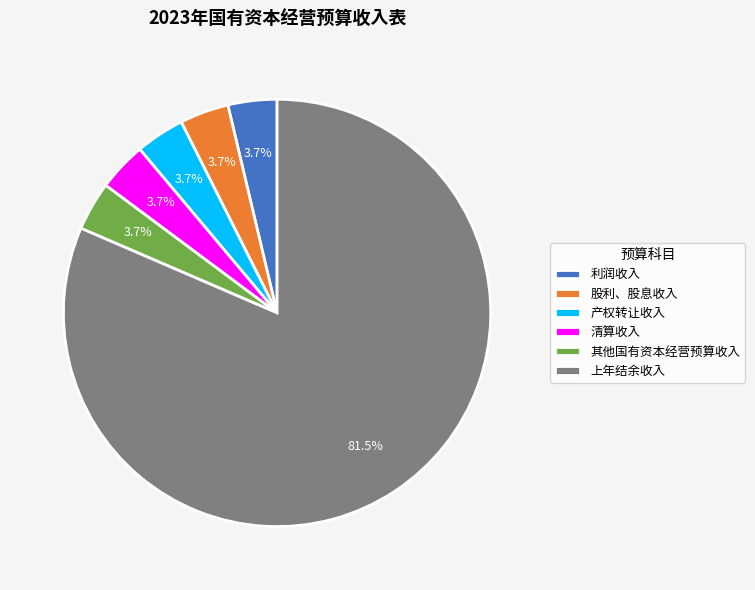

Between 清算收入 and 上年结余收入, which is larger?

上年结余收入